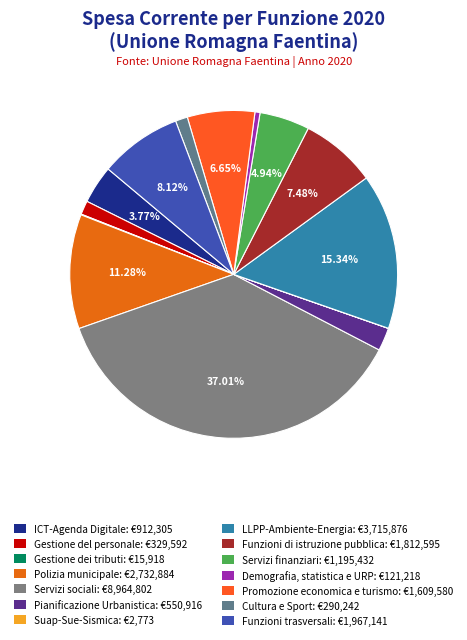

Which category has the biggest portion of the pie?

Servizi sociali